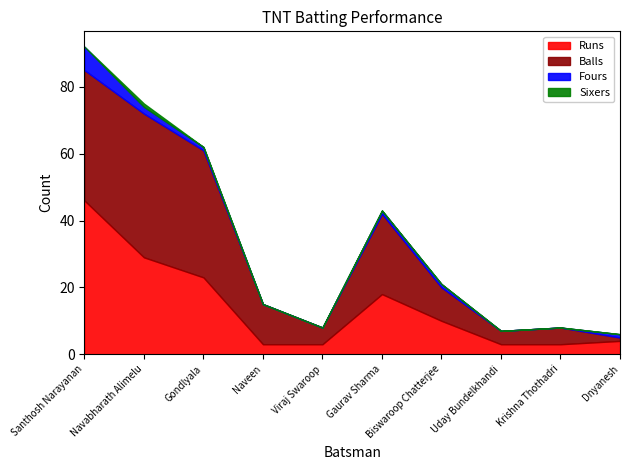

What is the label of the 1st point from the right?

Dnyanesh